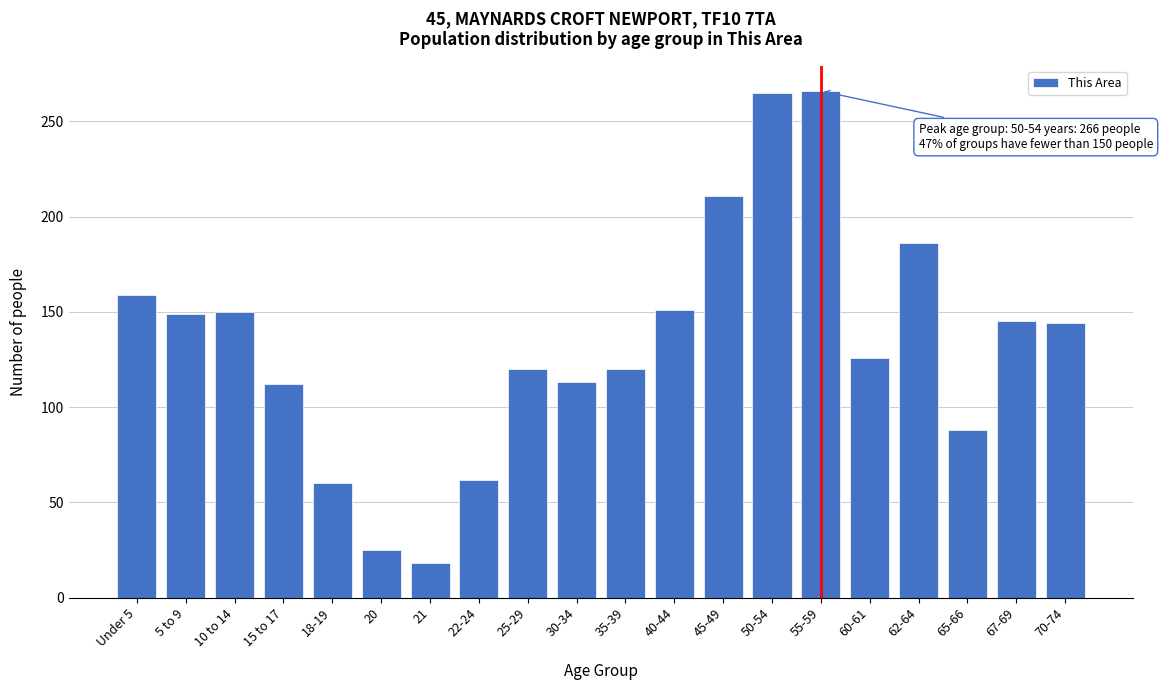

Which has a higher value, 55-59 or 18-19?

55-59